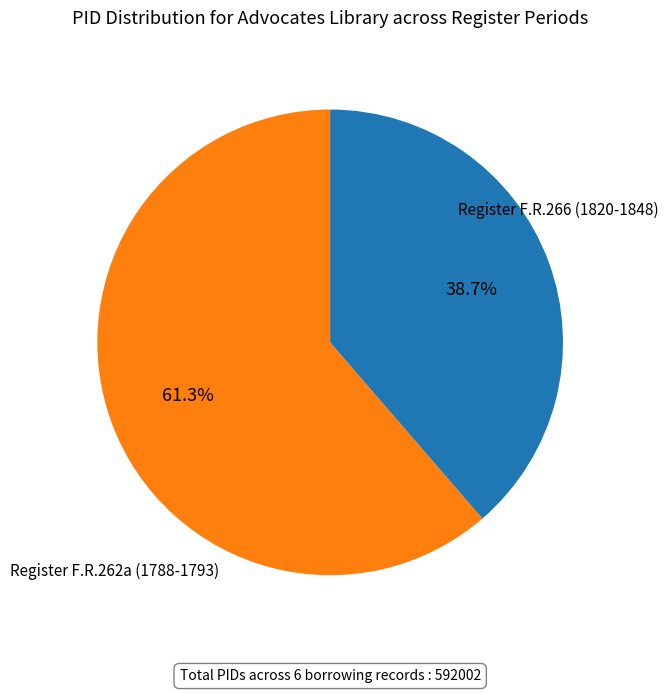

Is there any slice that represents more than half of the pie?

Yes